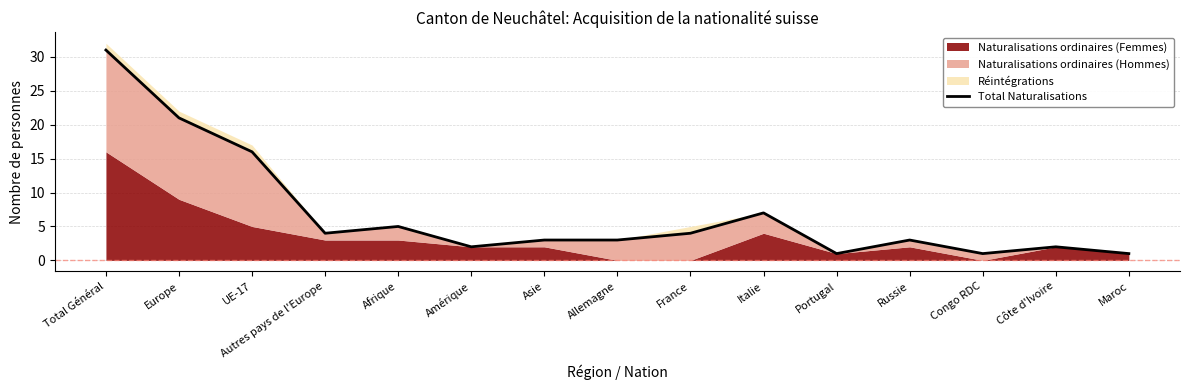

Does the chart have visible grid lines?

Yes